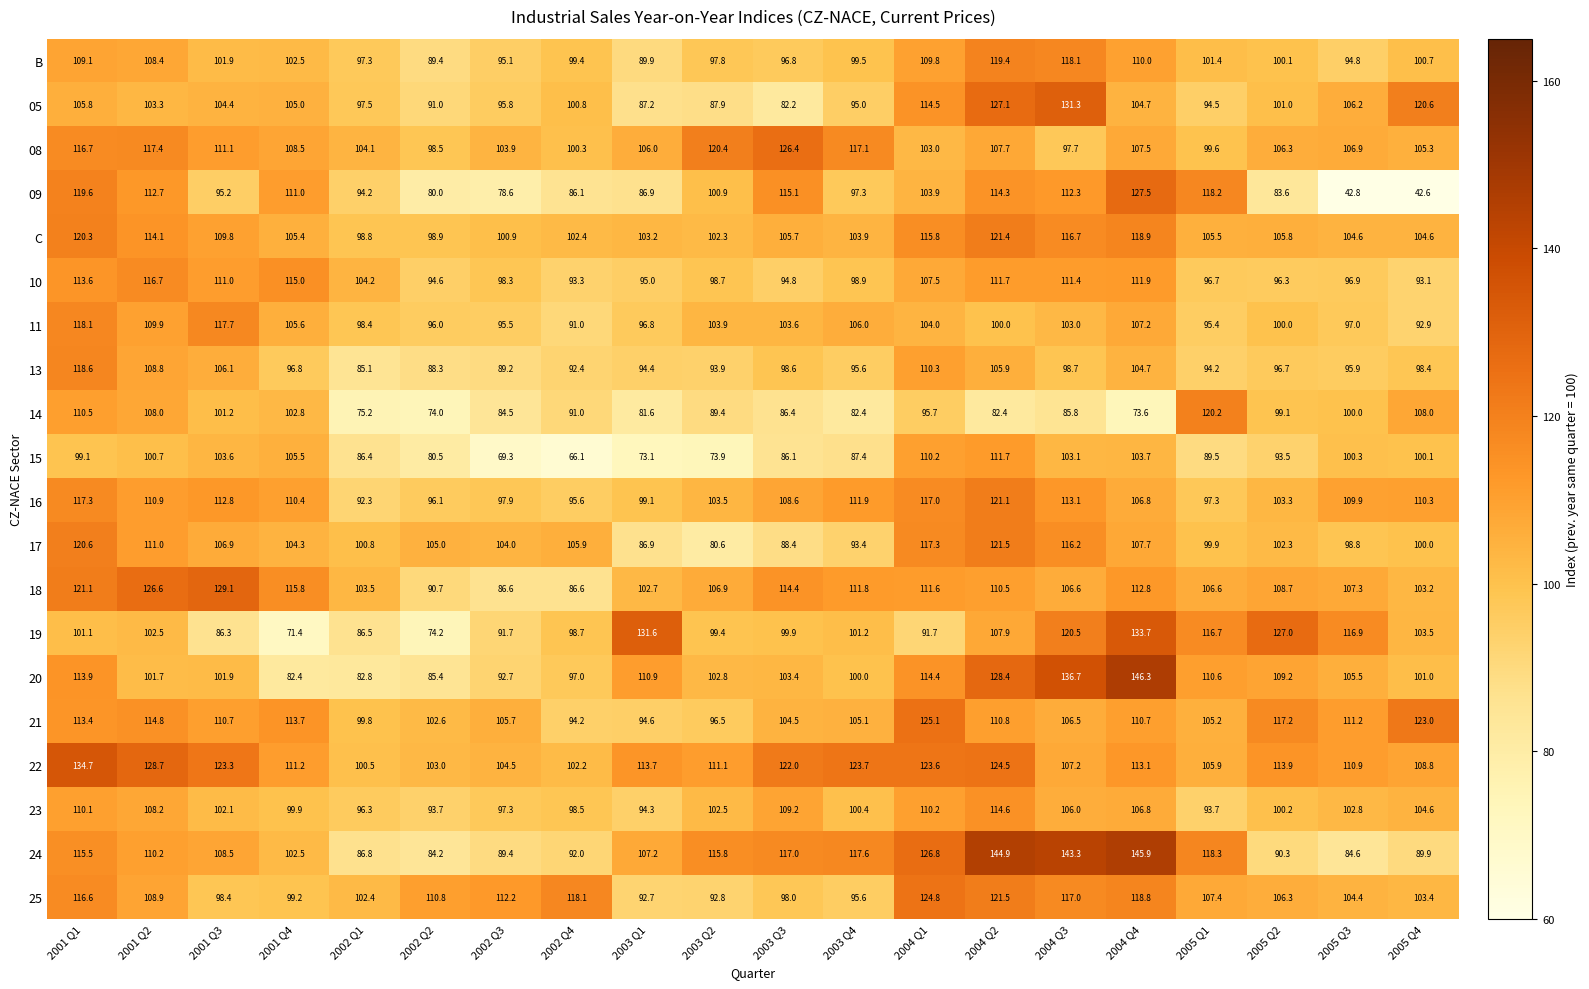

The 23 series shows 33.4 at 2003 Q3. True or false?

False